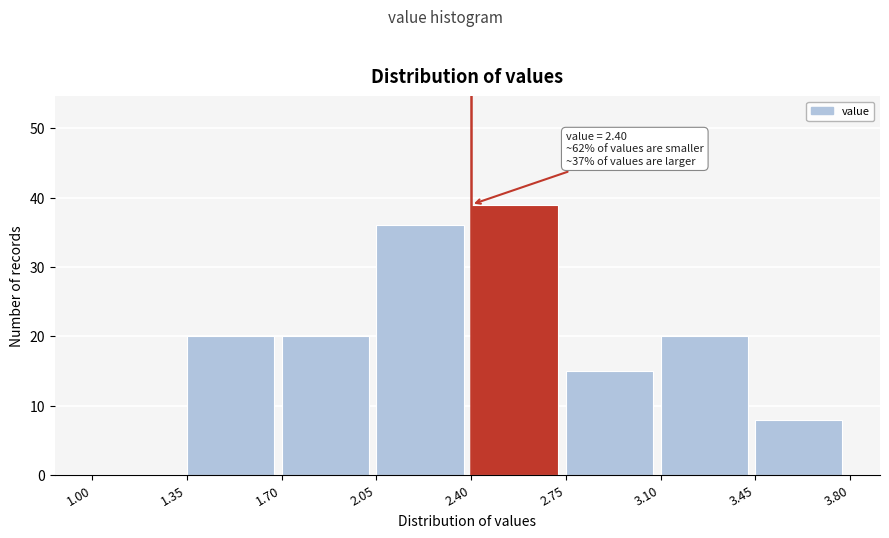

Over which range of the x-axis is the bar tallest?

2.40 to 2.75